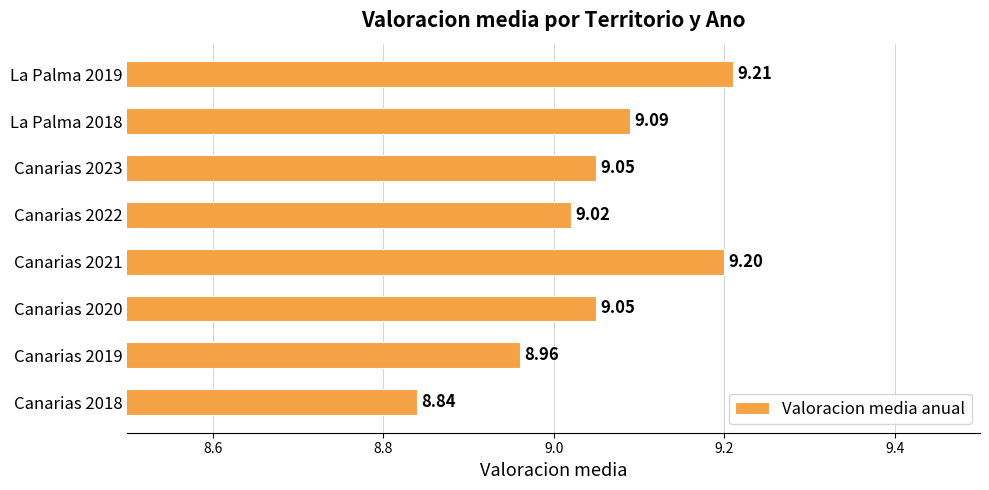

What is the sum of the values at Canarias 2019 and Canarias 2023?

18.0